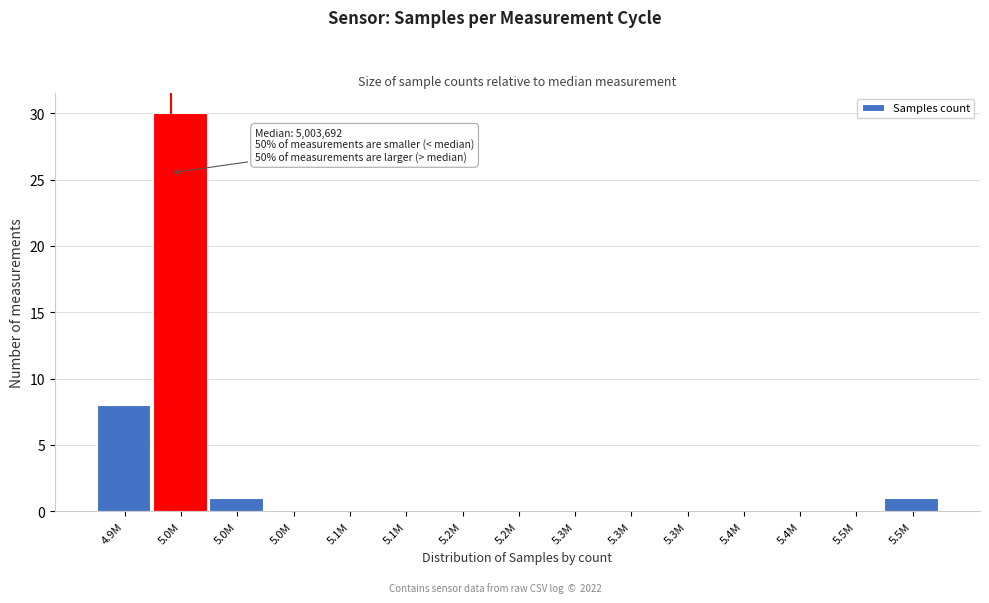

How many categories are shown in the chart?

15